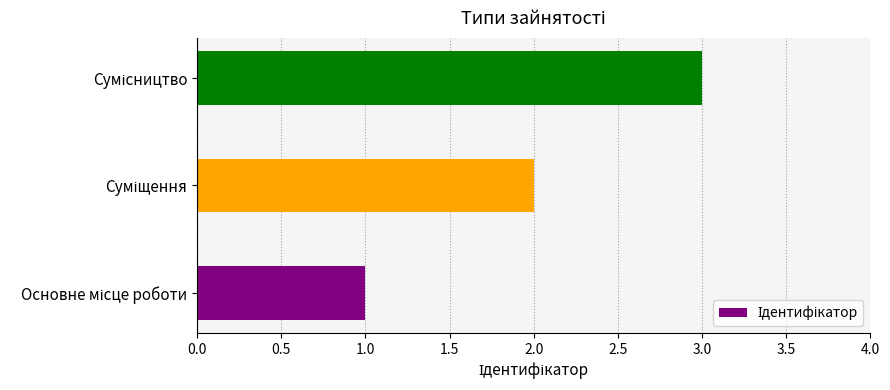

What is the sum of all values?

6